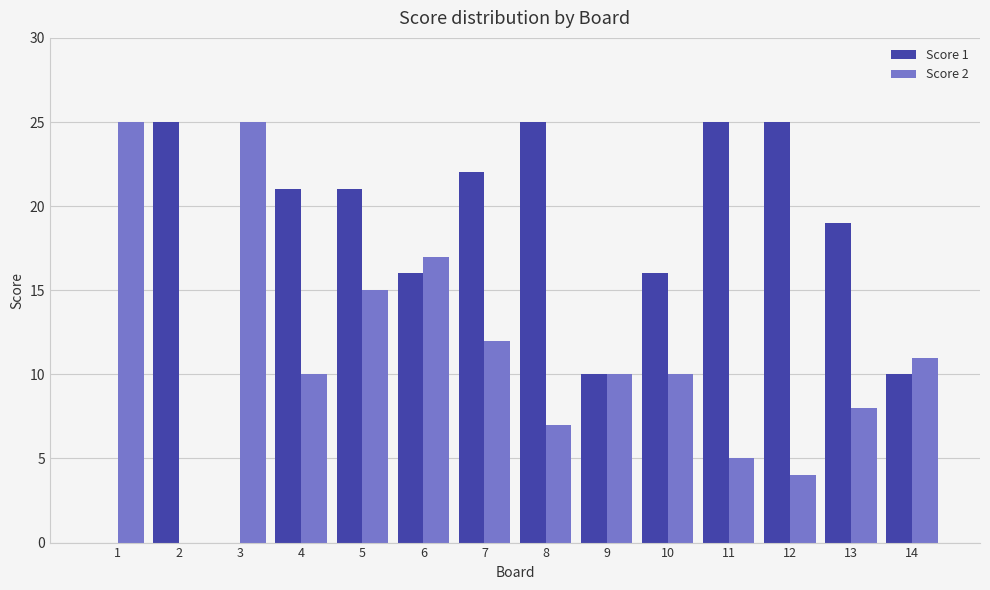

The Score 2 series shows 4 at 10. True or false?

False